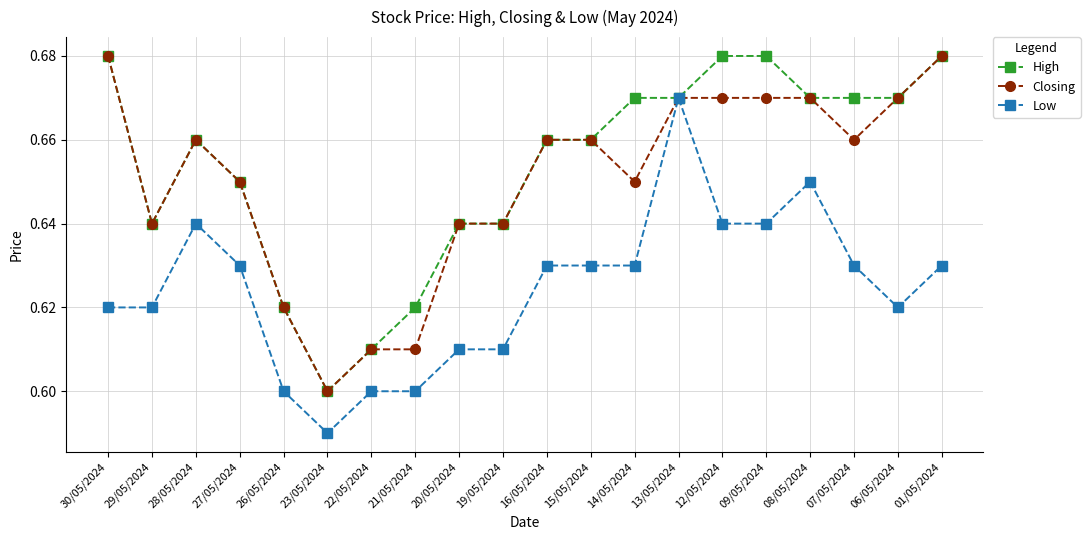

How many Low values are between 0 and 1?

20